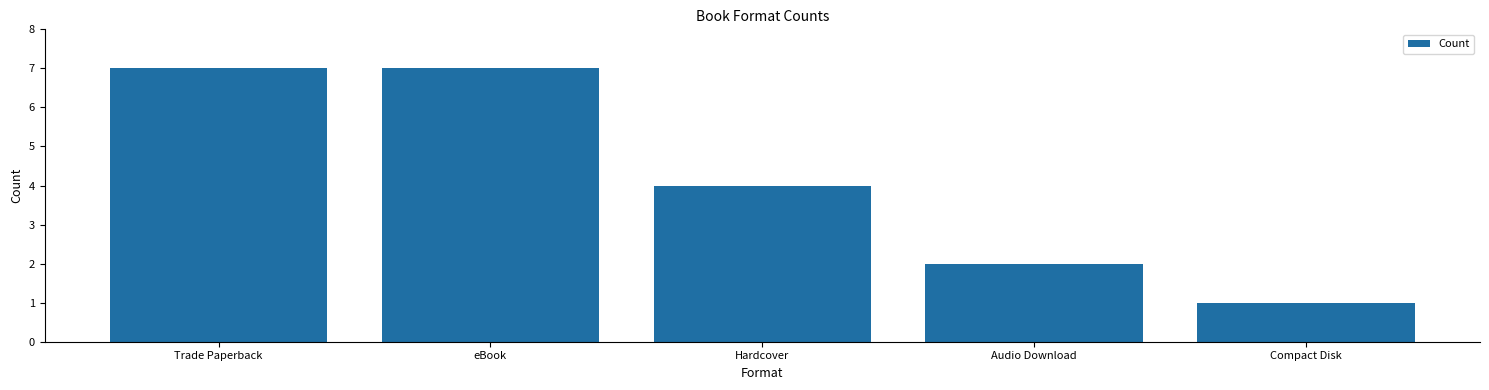

Is it true that the value at Audio Download is 3?

False